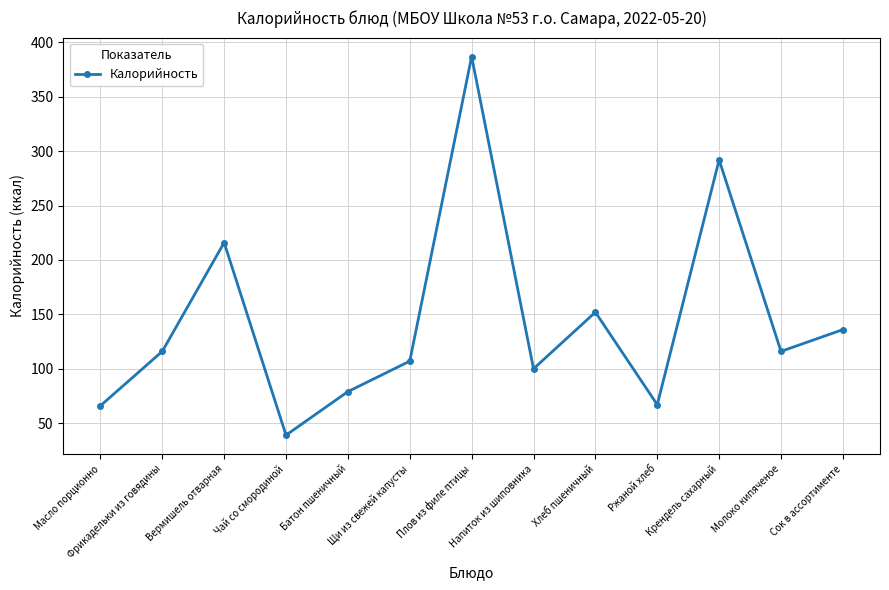

Is this an area chart (filled region under the line)?

No